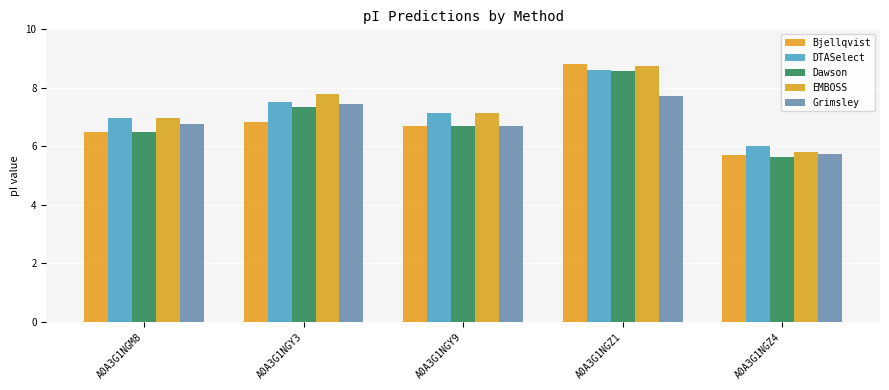

At how many categories does at least one series exceed 7?

3